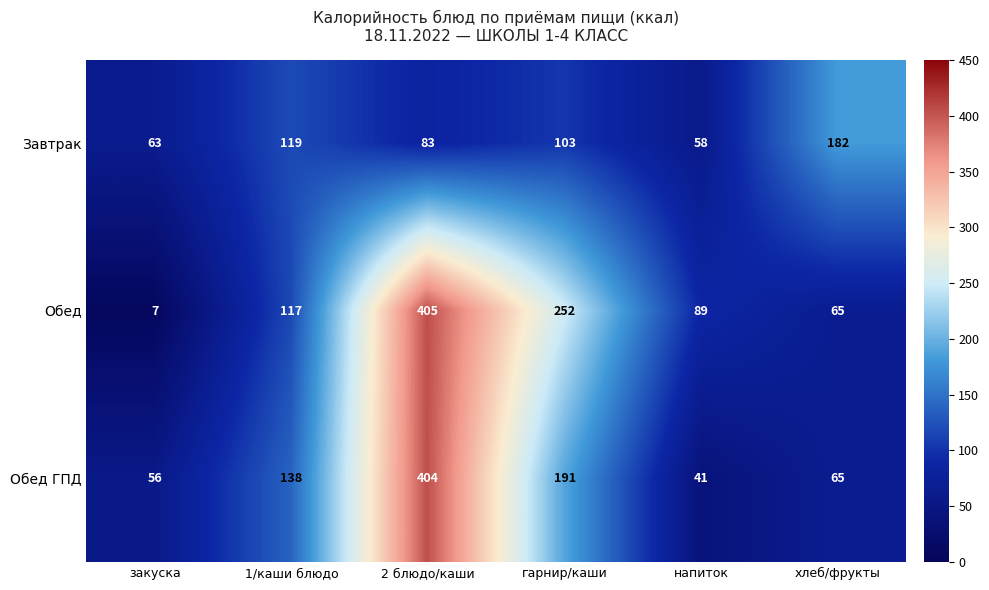

At which category does the chart reach its minimum across all series?

закуска